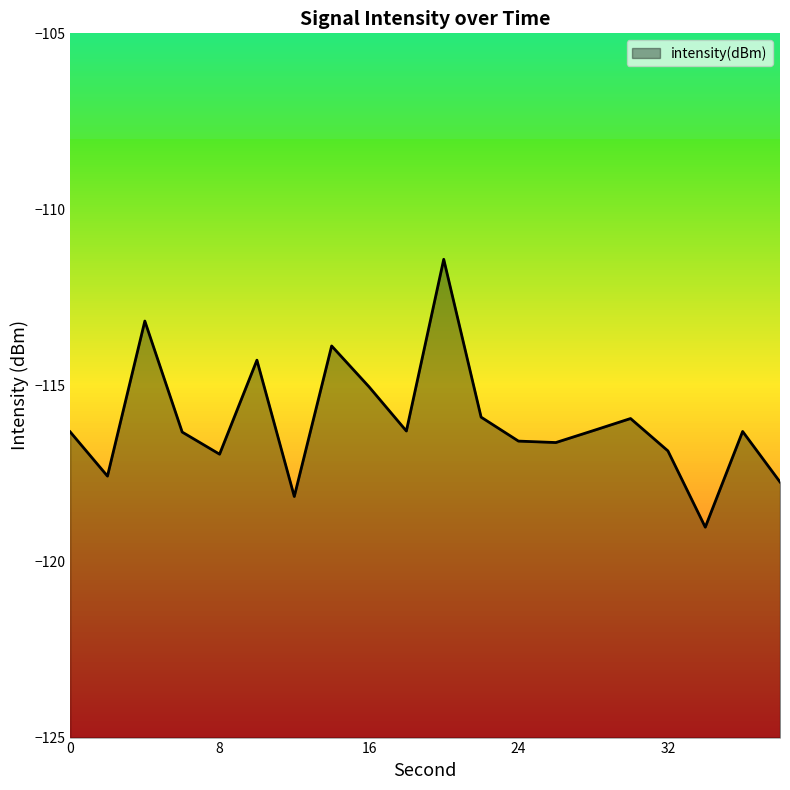

What is the sum of the values at 38 and 0?

-234.1